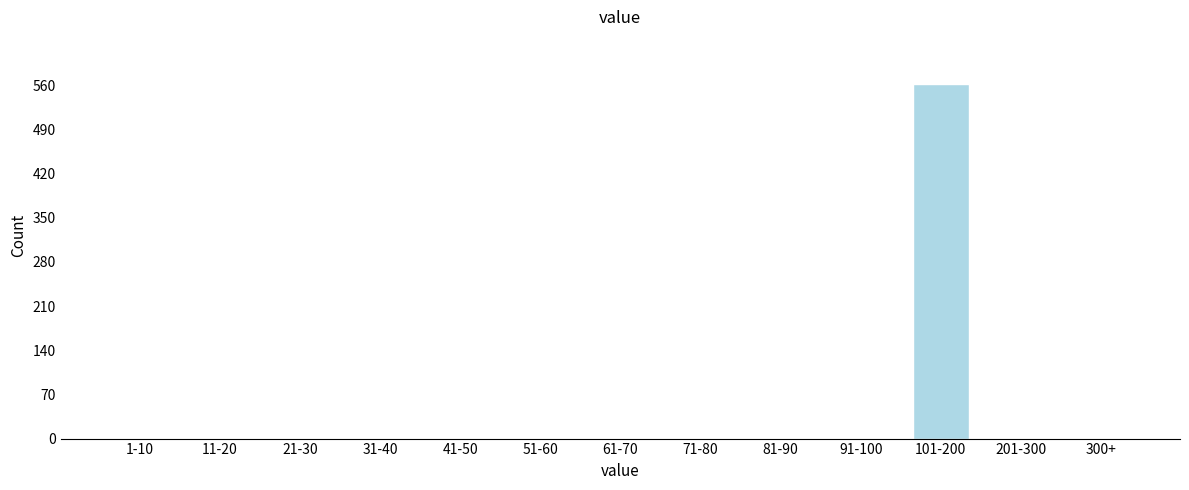

Reading left to right, what are all the values shown in this chart?

1-10=0	11-20=0	21-30=0	31-40=0	41-50=0	51-60=0	61-70=0	71-80=0	81-90=0	91-100=0	101-200=561	201-300=0	300+=0